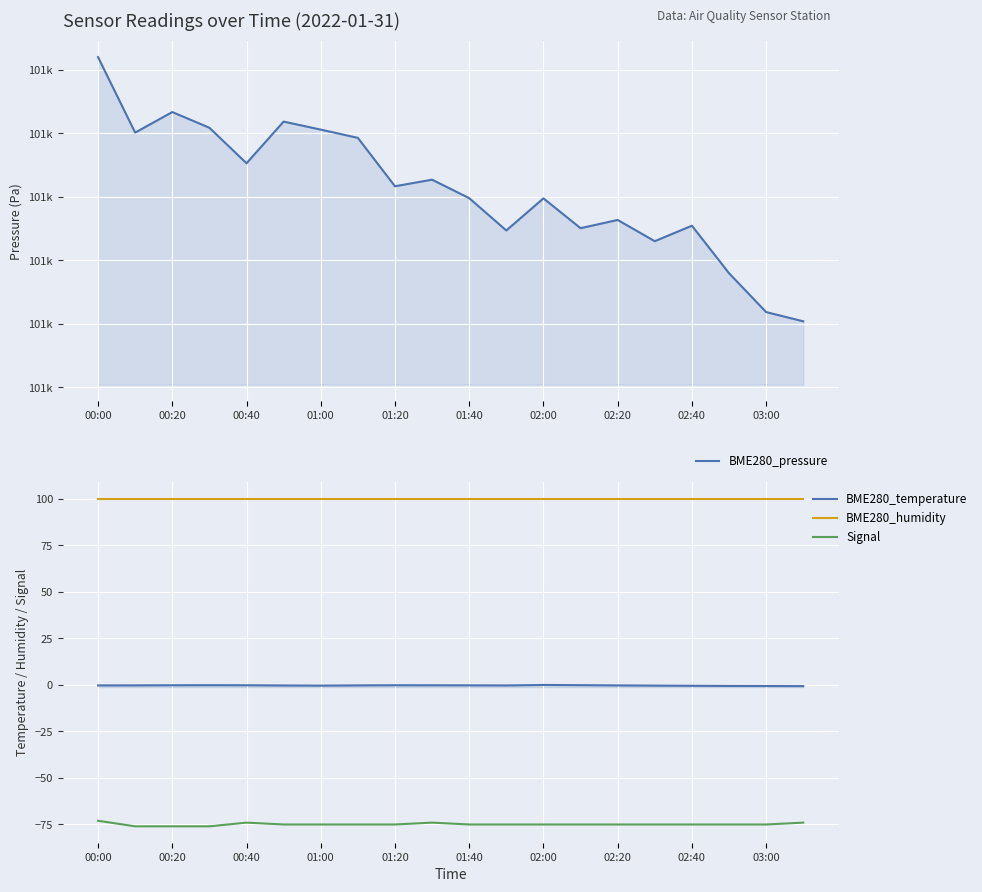

What is the total value across all series at 01:40?

101128.4